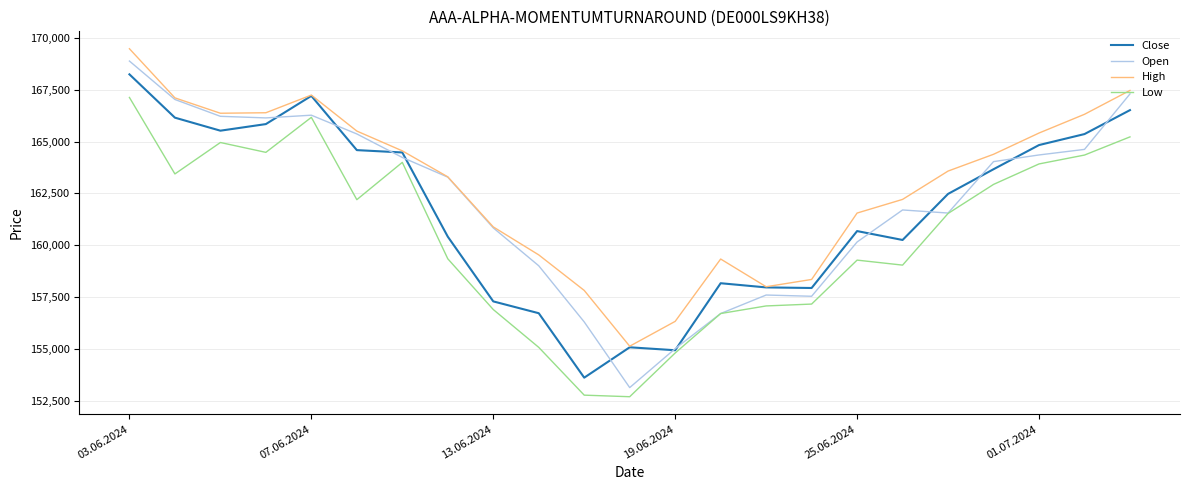

What is the highest value of the Close series?

168241